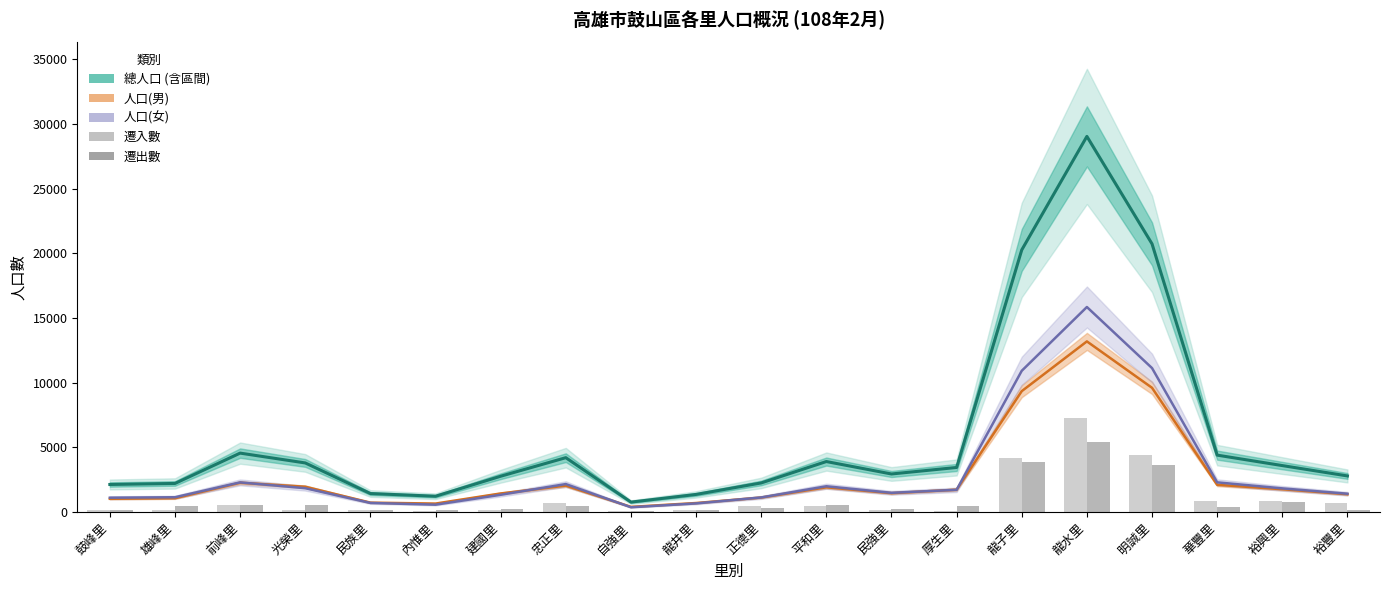

Reading left to right, list all the values displayed in this chart.

總人口: 鼓峰里=2129.0	雄峰里=2209.0	前峰里=4555.0	光榮里=3795.0	民族里=1428.0	內惟里=1220.0	建國里=2767.0	忠正里=4202.0	自強里=766.0	龍井里=1360.0	正德里=2248.0	平和里=3903.0	民強里=2941.0	厚生里=3445.0	龍子里=20268.0	龍水里=29047.0	明誠里=20737.0	華豐里=4399.0	裕興里=3591.0	裕豐里=2790.0
人口(男): 鼓峰里=1023.0	雄峰里=1066.0	前峰里=2264.0	光榮里=1954.0	民族里=726.0	內惟里=653.0	建國里=1435.0	忠正里=2040.0	自強里=398.0	龍井里=695.0	正德里=1121.0	平和里=1911.0	民強里=1457.0	厚生里=1729.0	龍子里=9347.0	龍水里=13194.0	明誠里=9606.0	華豐里=2104.0	裕興里=1763.0	裕豐里=1376.0
人口(女): 鼓峰里=1106.0	雄峰里=1143.0	前峰里=2291.0	光榮里=1841.0	民族里=702.0	內惟里=567.0	建國里=1332.0	忠正里=2162.0	自強里=368.0	龍井里=665.0	正德里=1127.0	平和里=1992.0	民強里=1484.0	厚生里=1716.0	龍子里=10921.0	龍水里=15853.0	明誠里=11131.0	華豐里=2295.0	裕興里=1828.0	裕豐里=1414.0
遷入數(scaled): 鼓峰里=192.4	雄峰里=192.4	前峰里=529.0	光榮里=144.3	民族里=144.3	內惟里=96.2	建國里=192.4	忠正里=673.3	自強里=96.2	龍井里=144.3	正德里=480.9	平和里=432.8	民強里=144.3	厚生里=96.2	龍子里=4183.9	龍水里=7261.8	明誠里=4424.4	華豐里=817.5	裕興里=865.6	裕豐里=673.3
遷出數(scaled): 鼓峰里=192.4	雄峰里=432.8	前峰里=529.0	光榮里=529.0	民族里=192.4	內惟里=144.3	建國里=240.5	忠正里=480.9	自強里=96.2	龍井里=192.4	正德里=288.5	平和里=577.1	民強里=240.5	厚生里=432.8	龍子里=3847.3	龍水里=5434.3	明誠里=3606.8	華豐里=384.7	裕興里=769.5	裕豐里=144.3